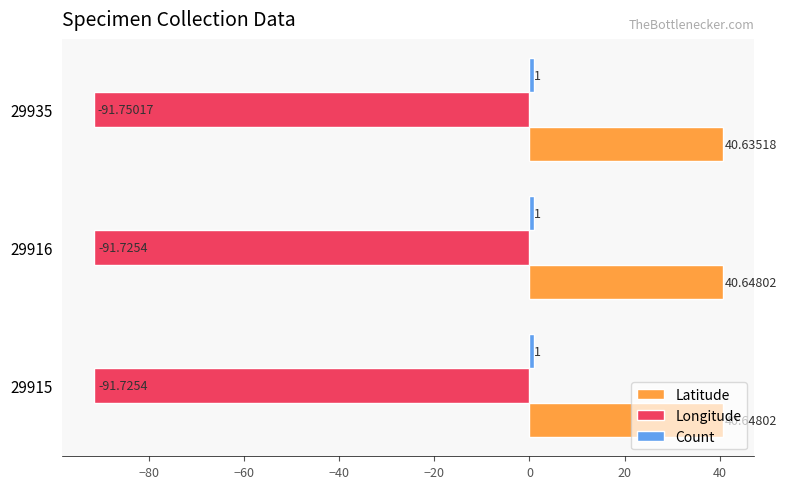

What is the spread (max minus min) of values at 29916?

132.4